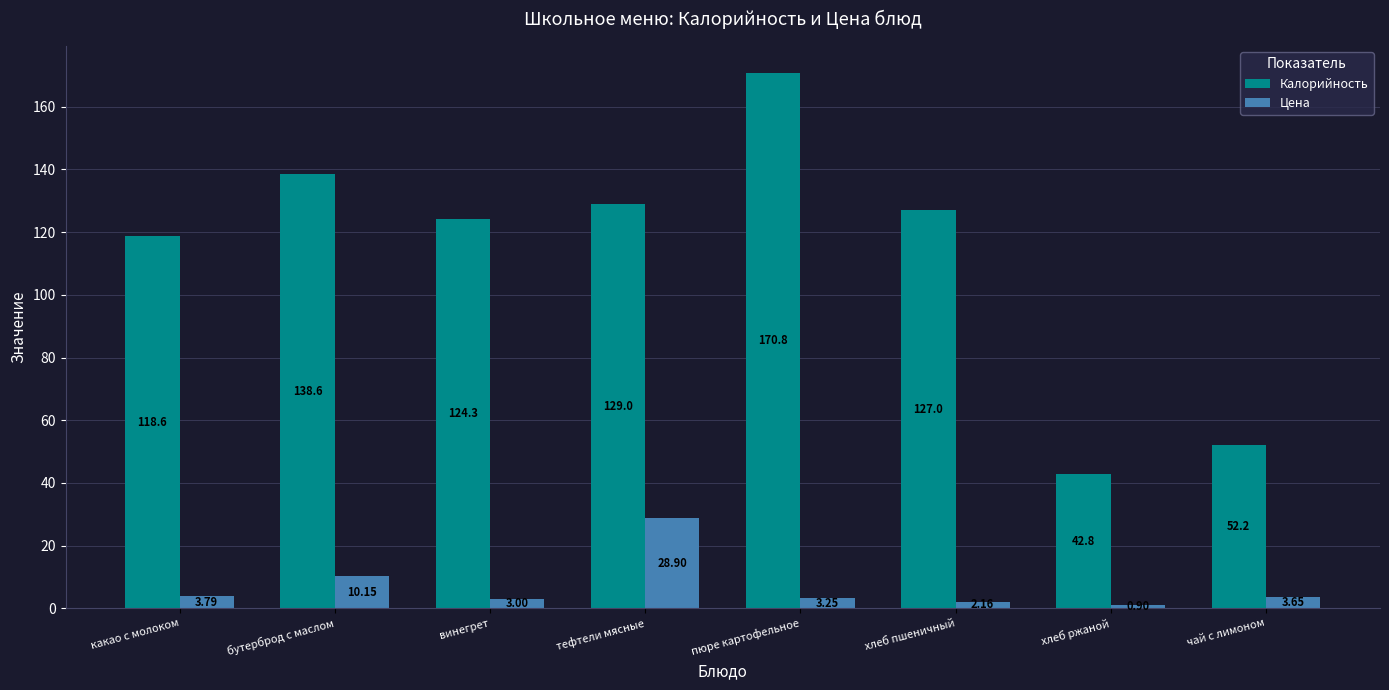

Which series has the largest range (max minus min)?

Калорийность